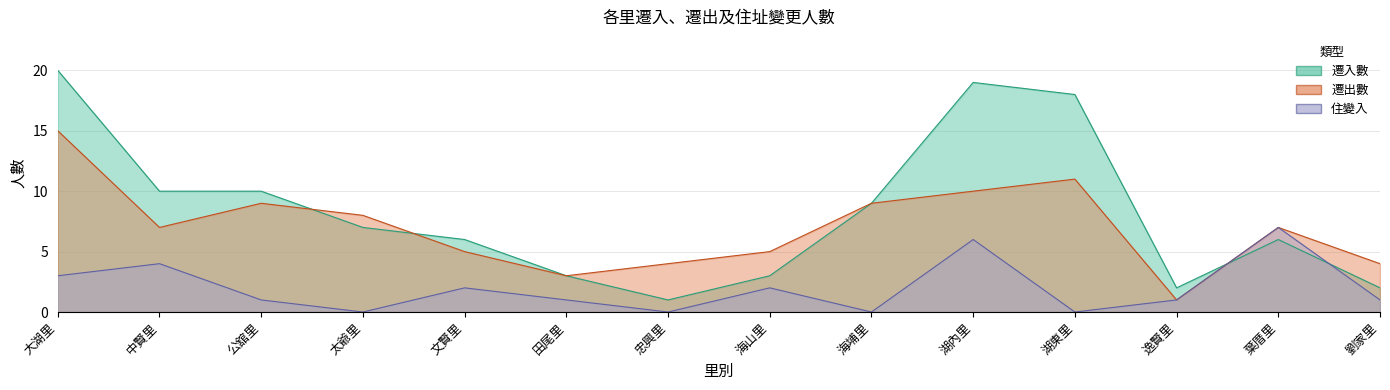

At which label does 遷出數 reach its minimum?

逸賢里